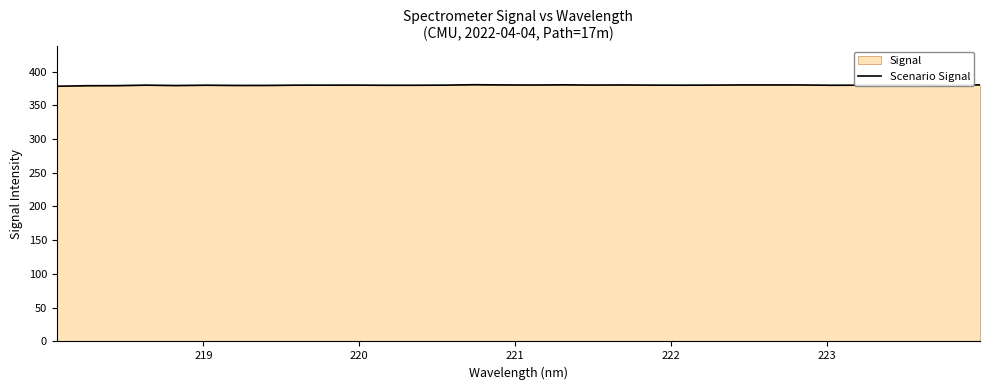

What is the greatest value displayed?

380.5